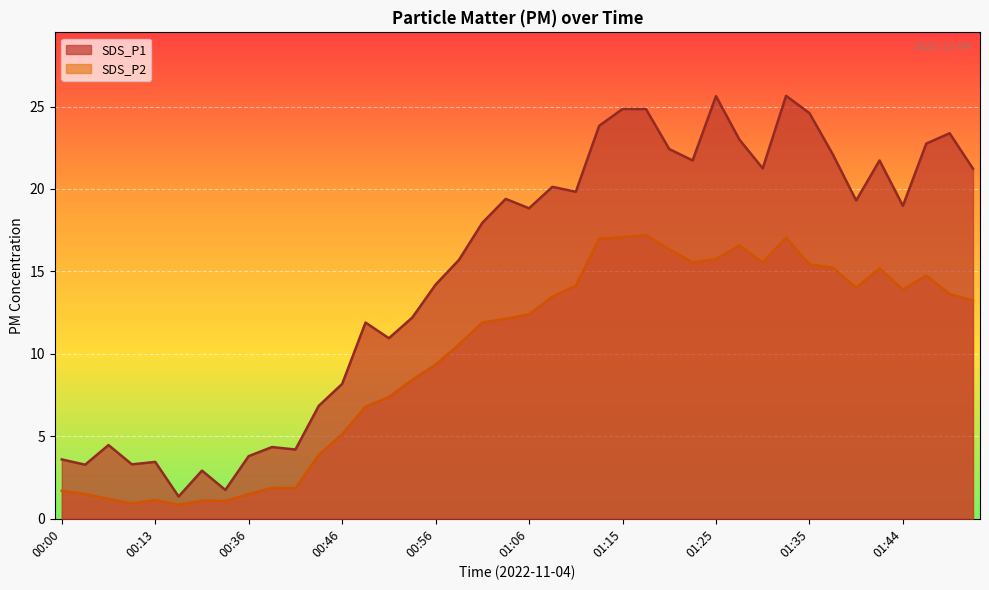

What is the label of the 38th point from the right?

00:05